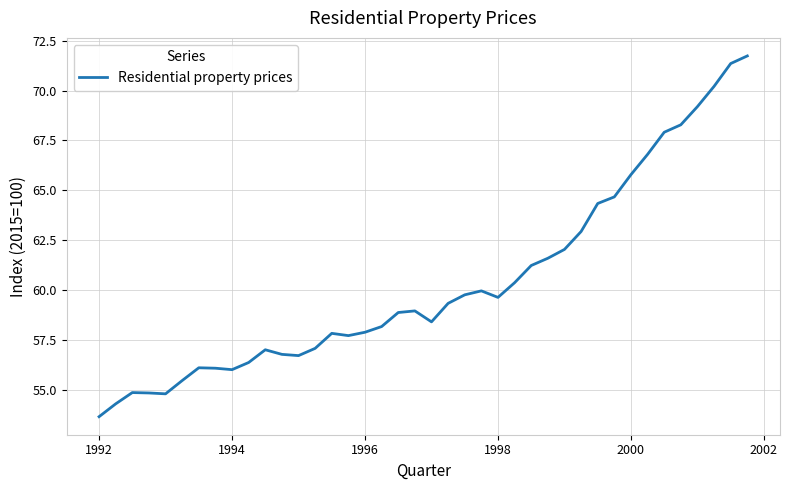

What is the difference between the maximum and minimum values?

18.1